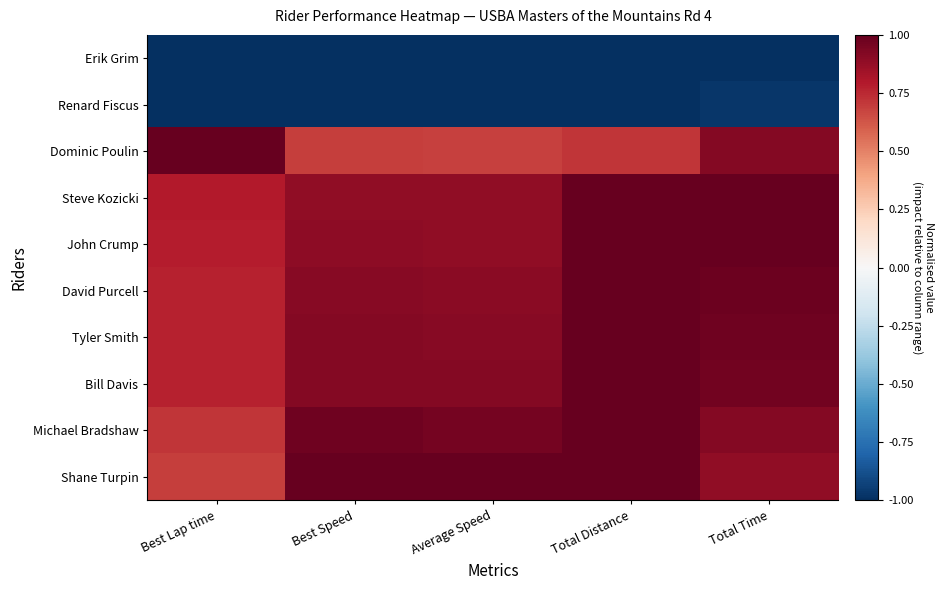

At which category does the chart reach its peak across all series?

Best Speed